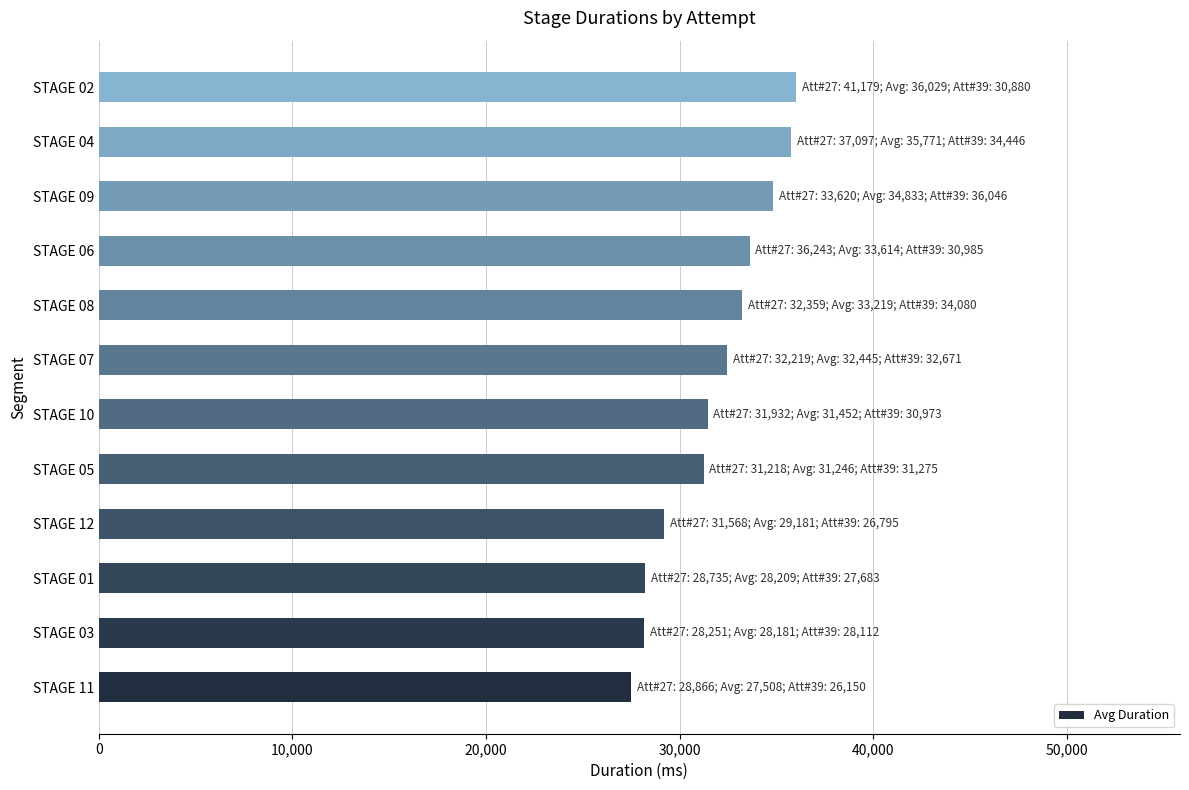

What value does the data have at STAGE 03?

28181.5